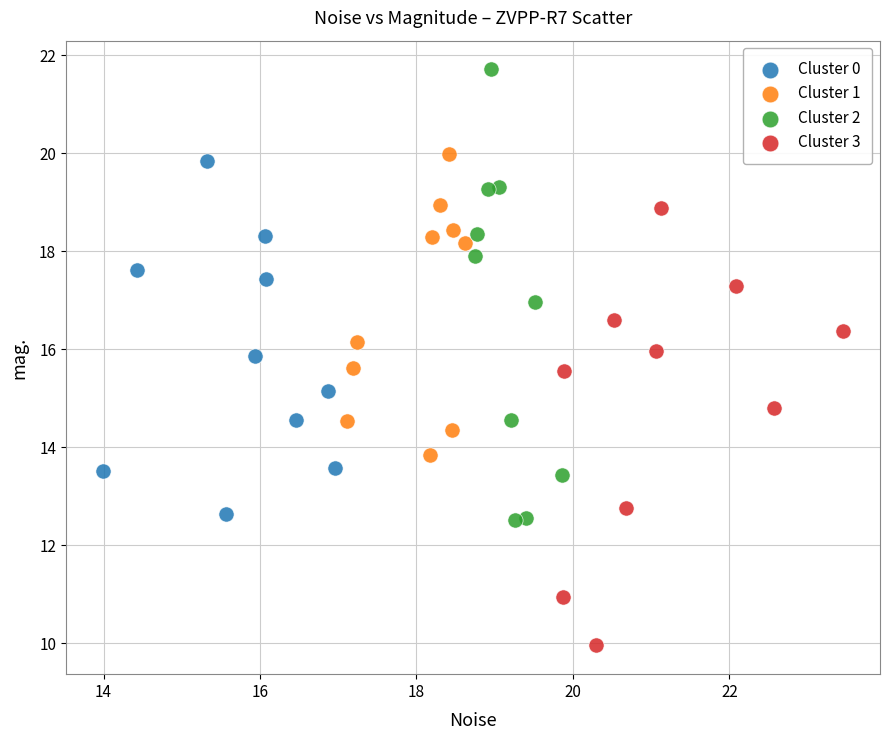

Which series reaches the minimum Y coordinate?

Cluster 3